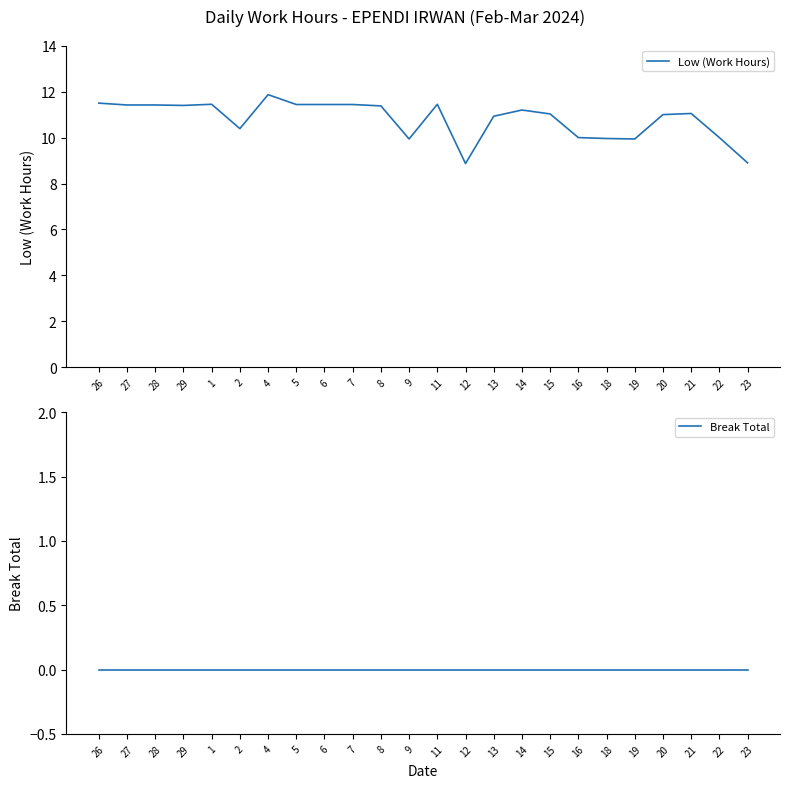

True or false: Low (Work Hours) and Break Total cross at least once.

False